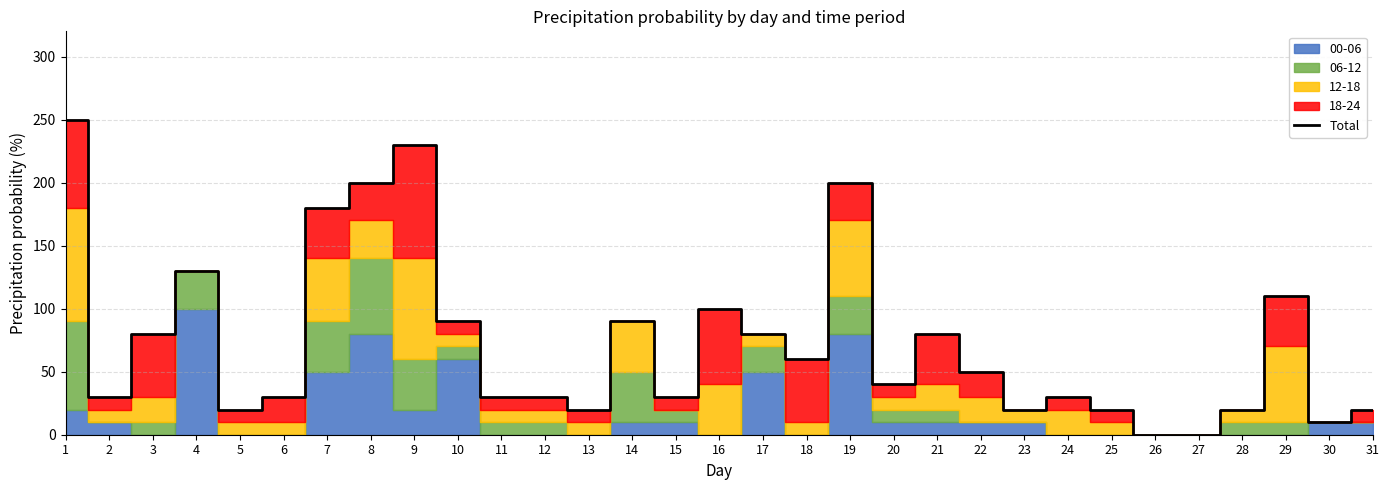

The chart shows a value of 351 at 8. True or false?

False